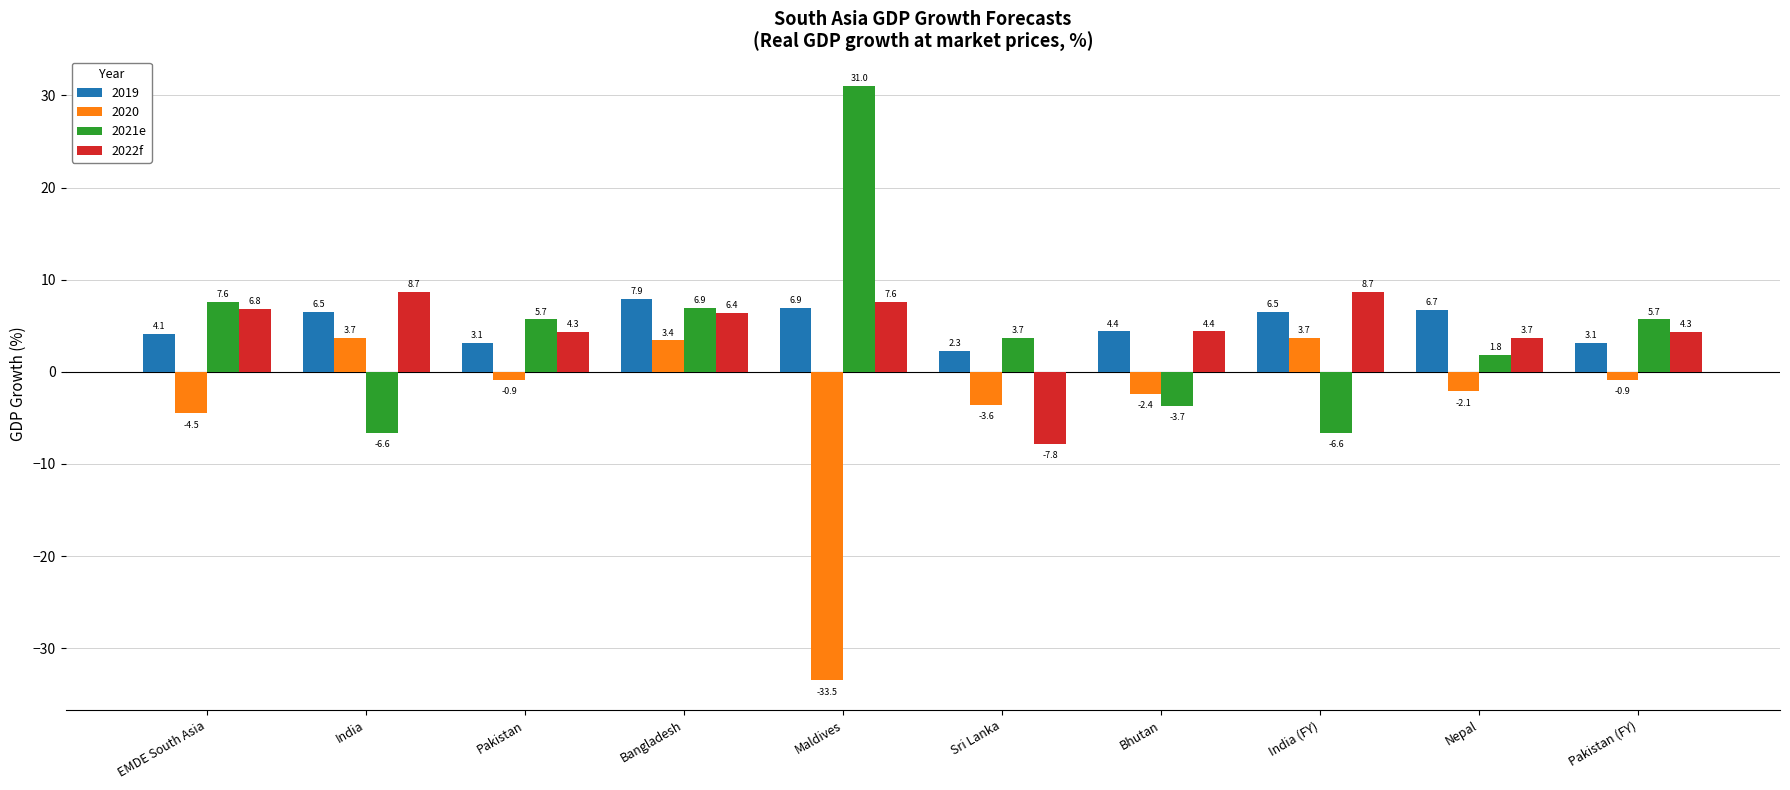

List the series in order of their peak value, highest first.

2021e, 2022f, 2019, 2020